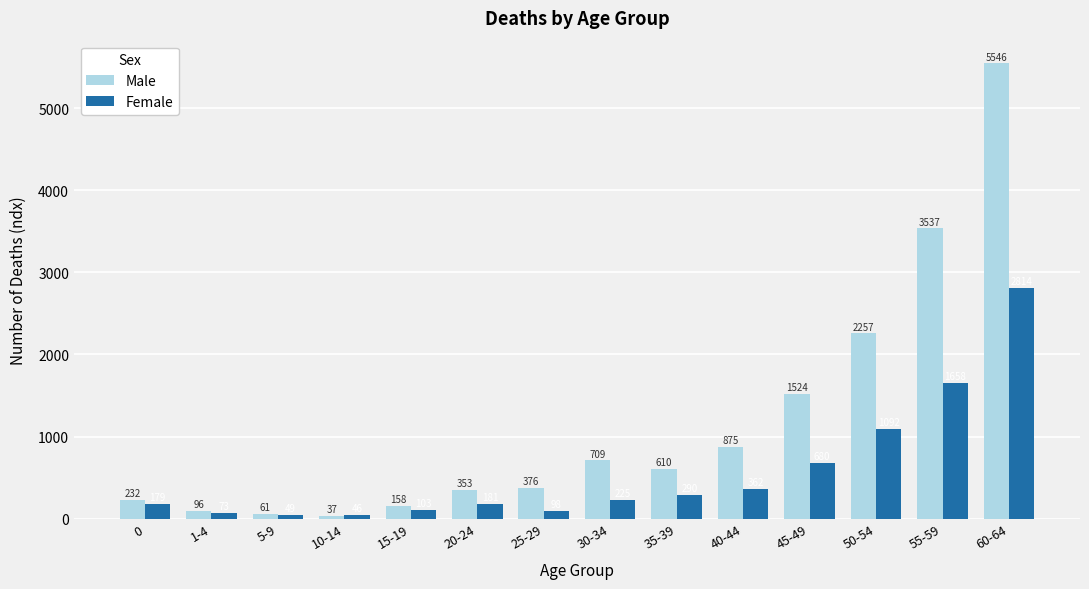

What is the total value across all series at 15-19?

261